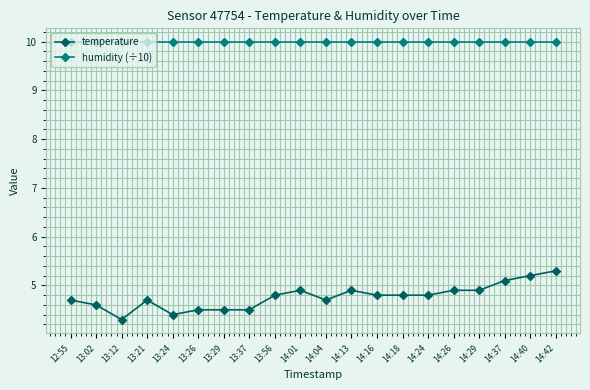

At how many categories does at least one series exceed 8?

20